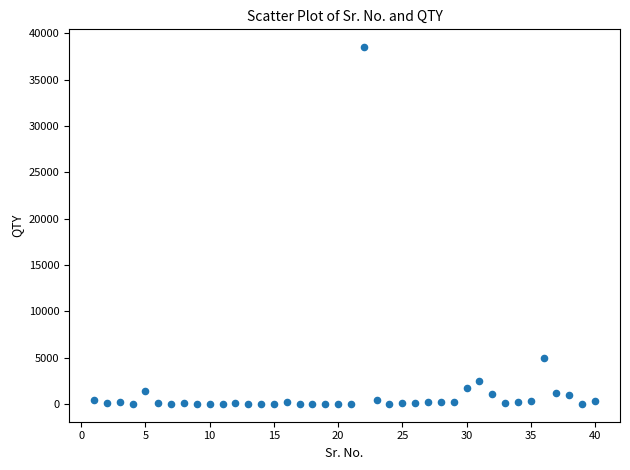

What Y value in the scatter plot is closest to 19261?

5000